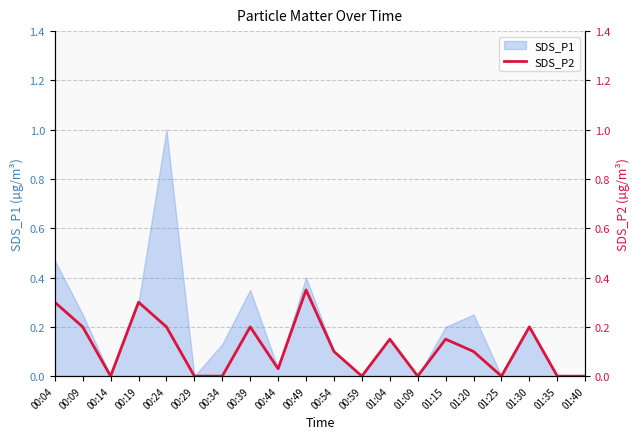

What is the difference between the second highest and second lowest values?

0.3